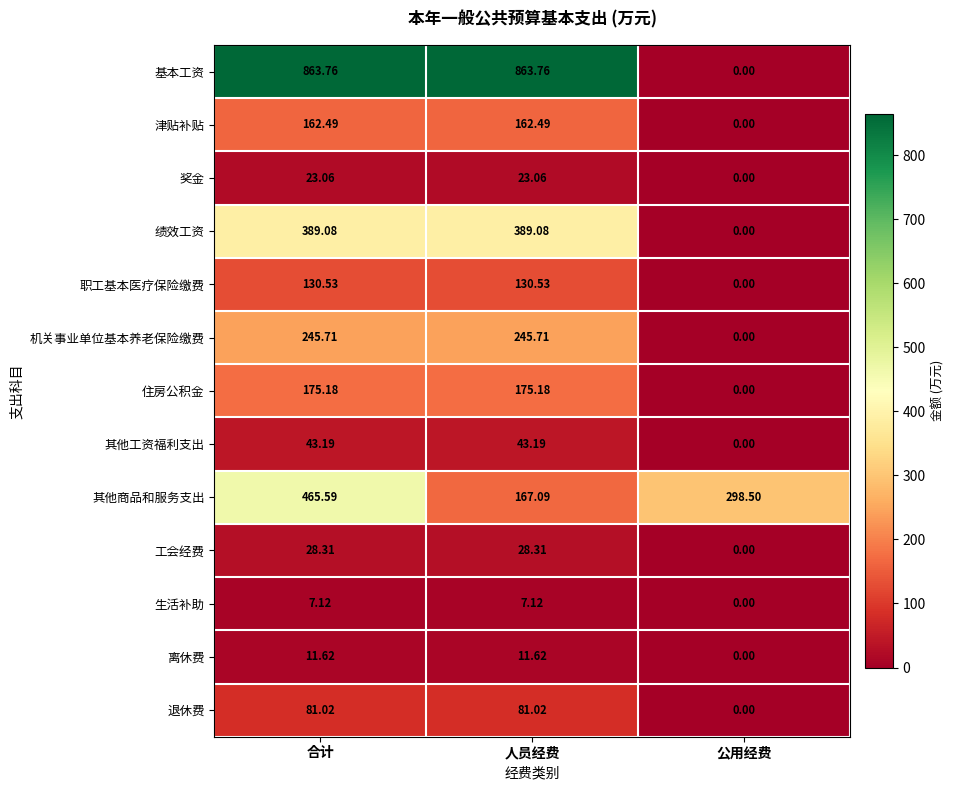

Rank the series by their maximum value, from lowest to highest.

生活补助, 离休费, 奖金, 工会经费, 其他工资福利支出, 退休费, 职工基本医疗保险缴费, 津贴补贴, 住房公积金, 机关事业单位基本养老保险缴费, 绩效工资, 其他商品和服务支出, 基本工资